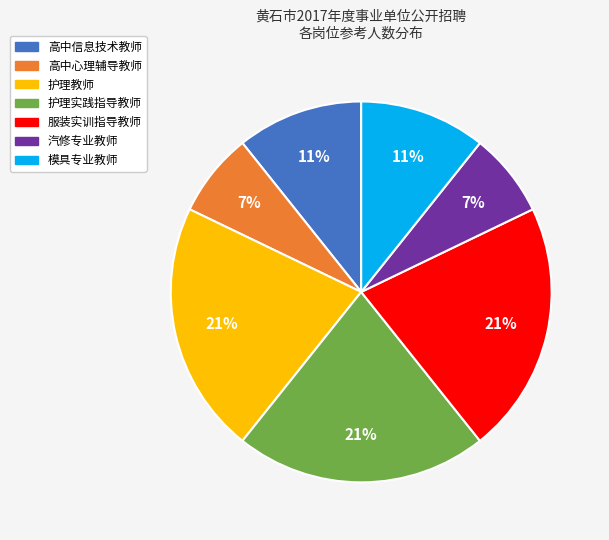

How many segments does this pie chart have?

7